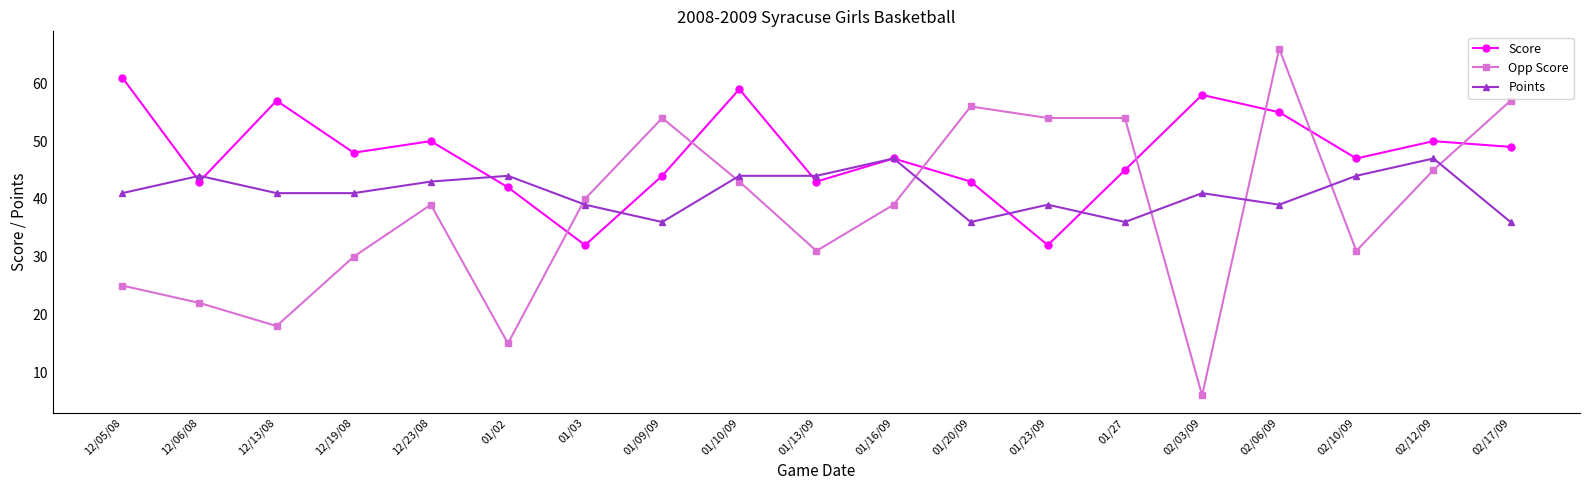

How many series are shown in this chart?

3